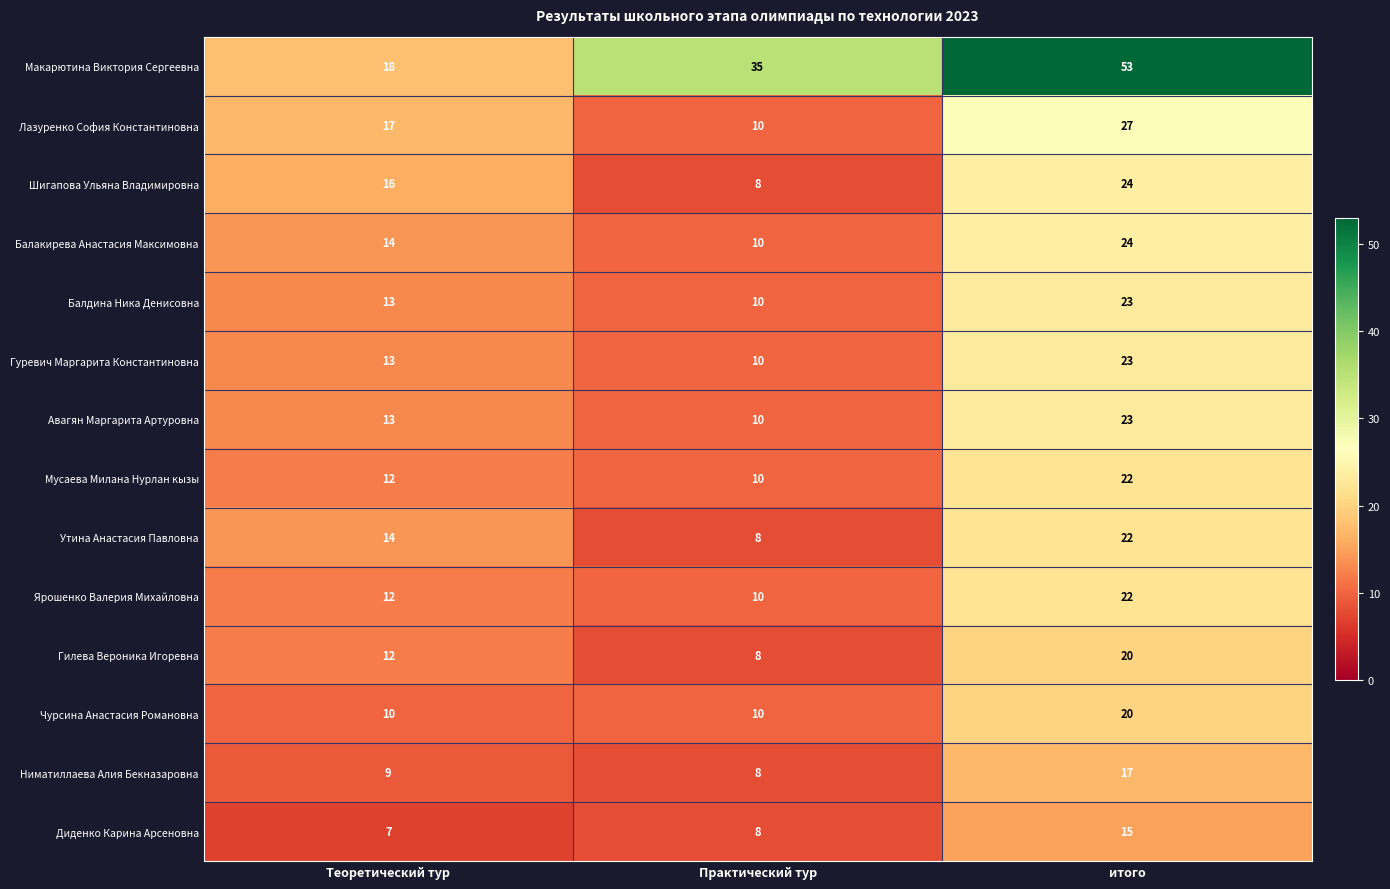

At how many categories does at least one series exceed 32?

2